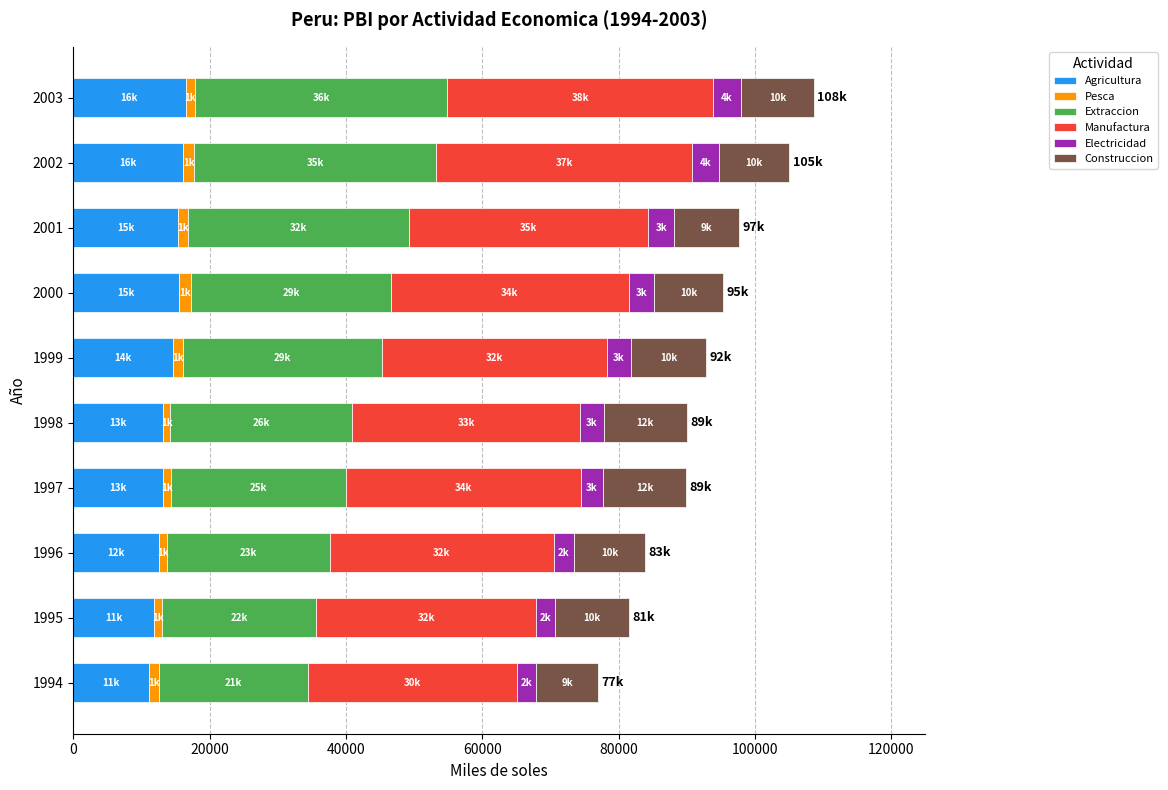

What is the maximum value for Agricultura?

16472